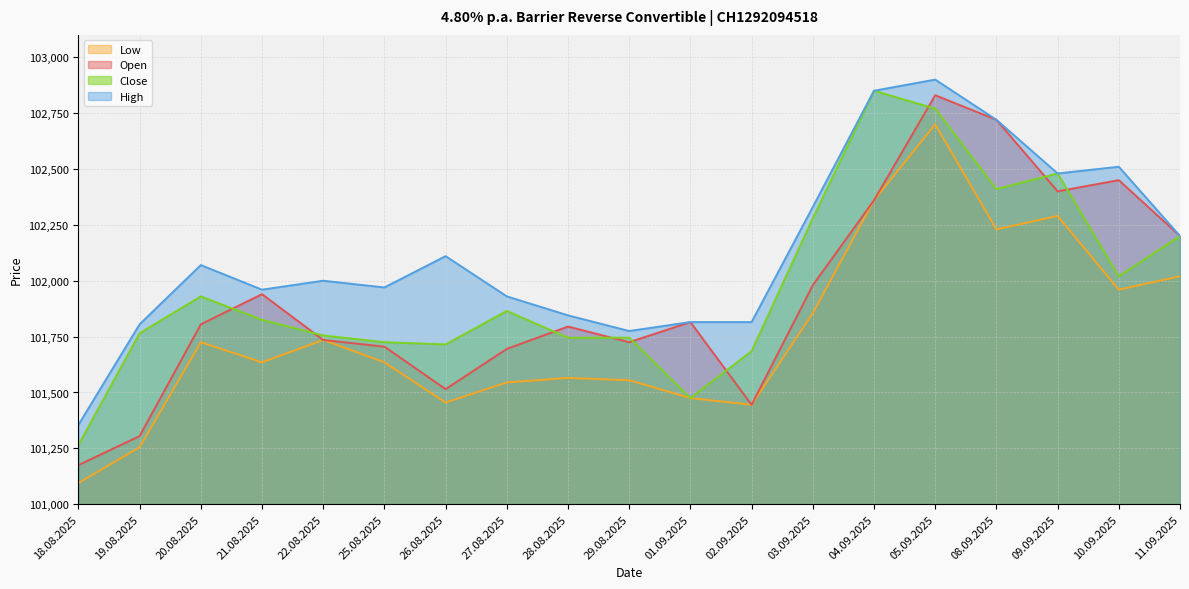

Between 02.09.2025 and 09.09.2025, which series saw the biggest shift?

Open